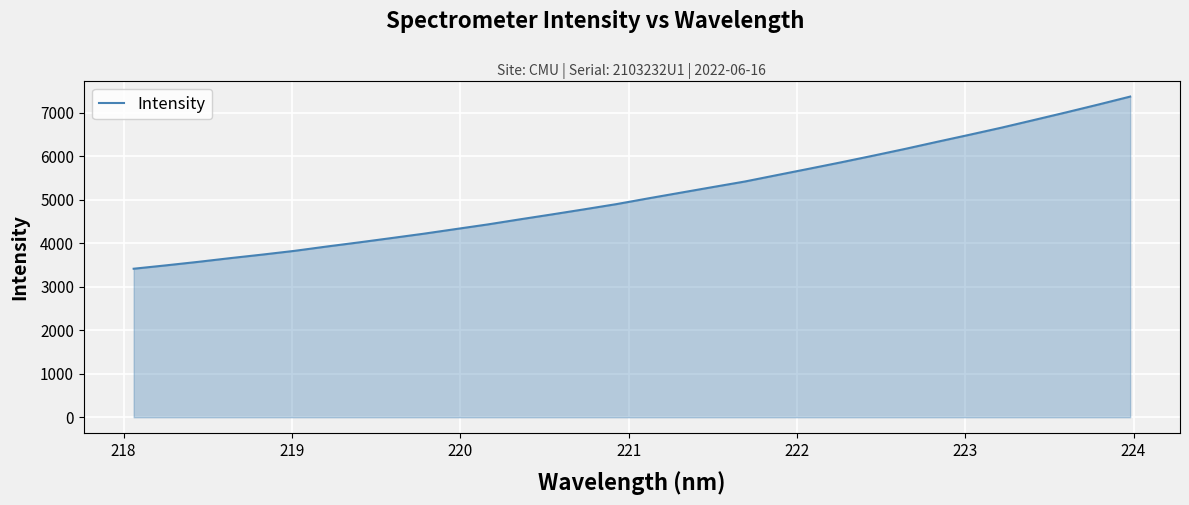

What is the difference between the maximum and minimum values?

3957.4